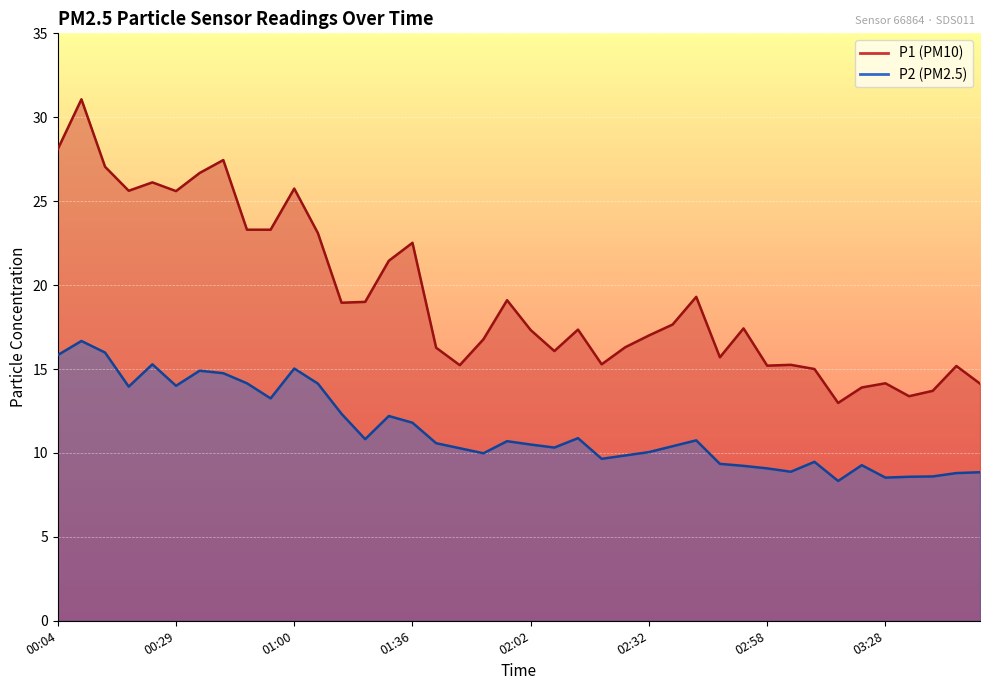

How many data points in P1 are less than 17?

17